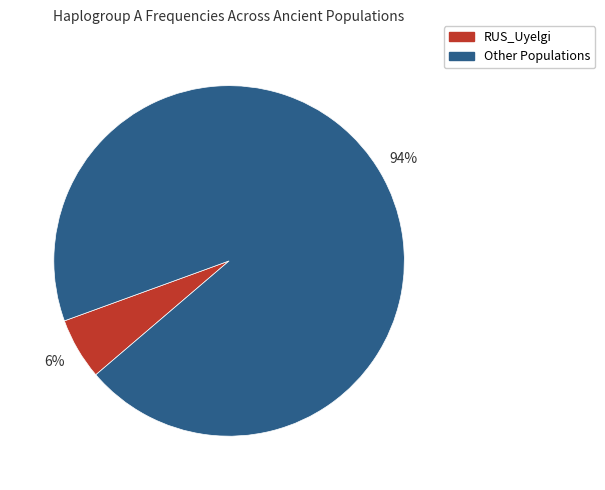

To the nearest percent, what is the average slice percentage?

50%